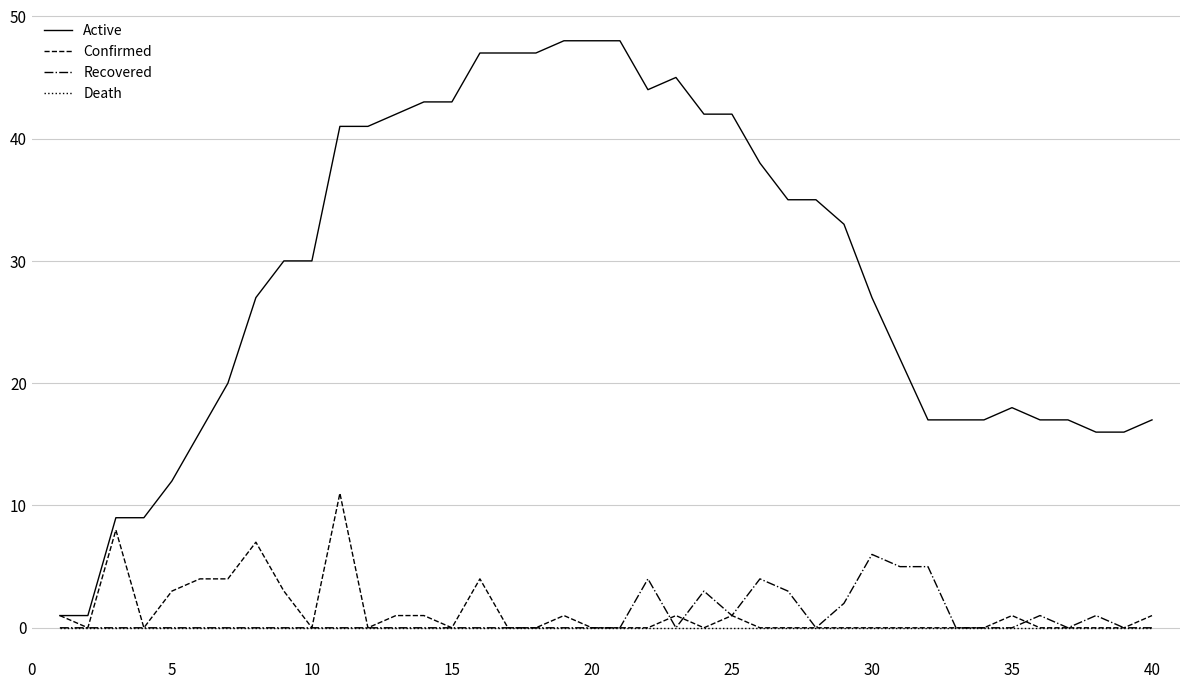

Which series has the largest range (max minus min)?

Active